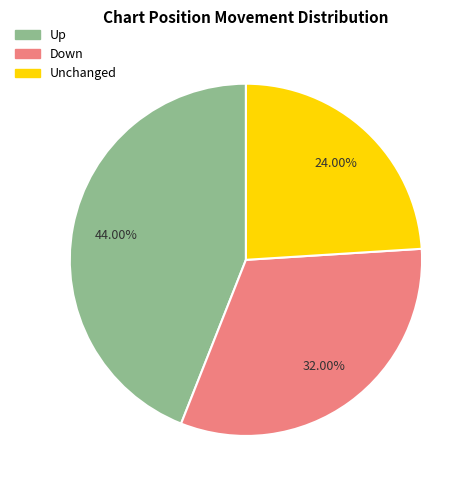

Is there a majority slice in this chart?

No